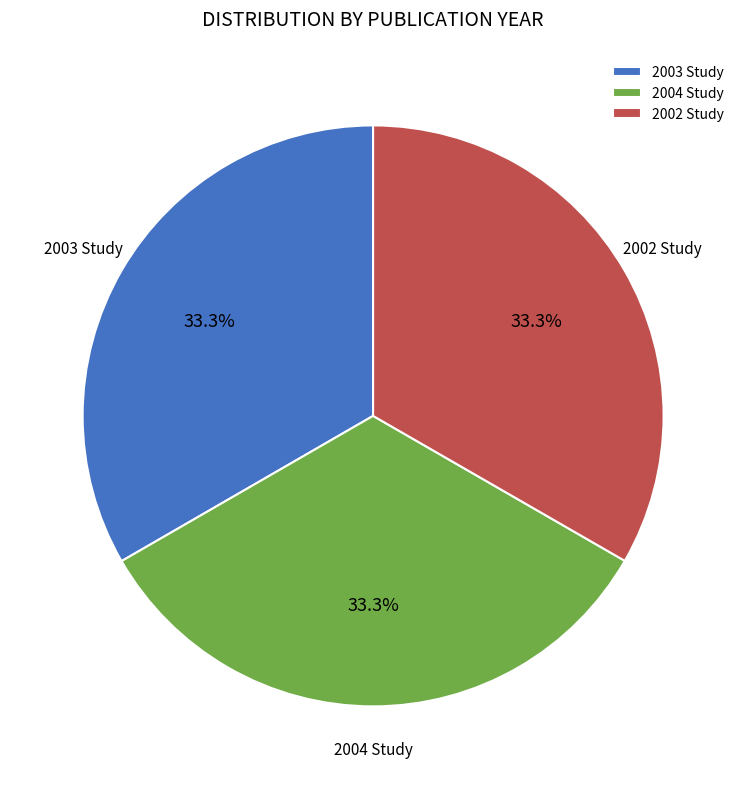

What is the total percentage of 2004 Study and 2003 Study?

66.7%